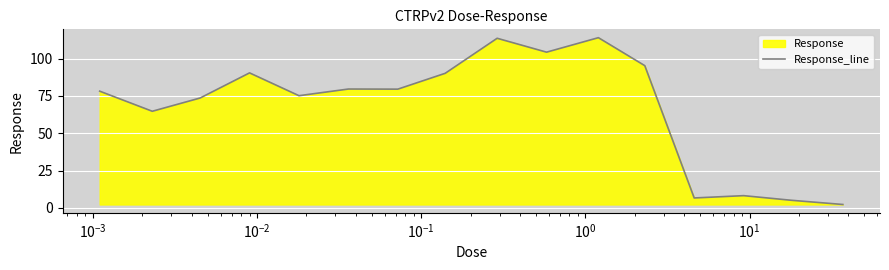

What is the maximum value shown in the chart?

114.0